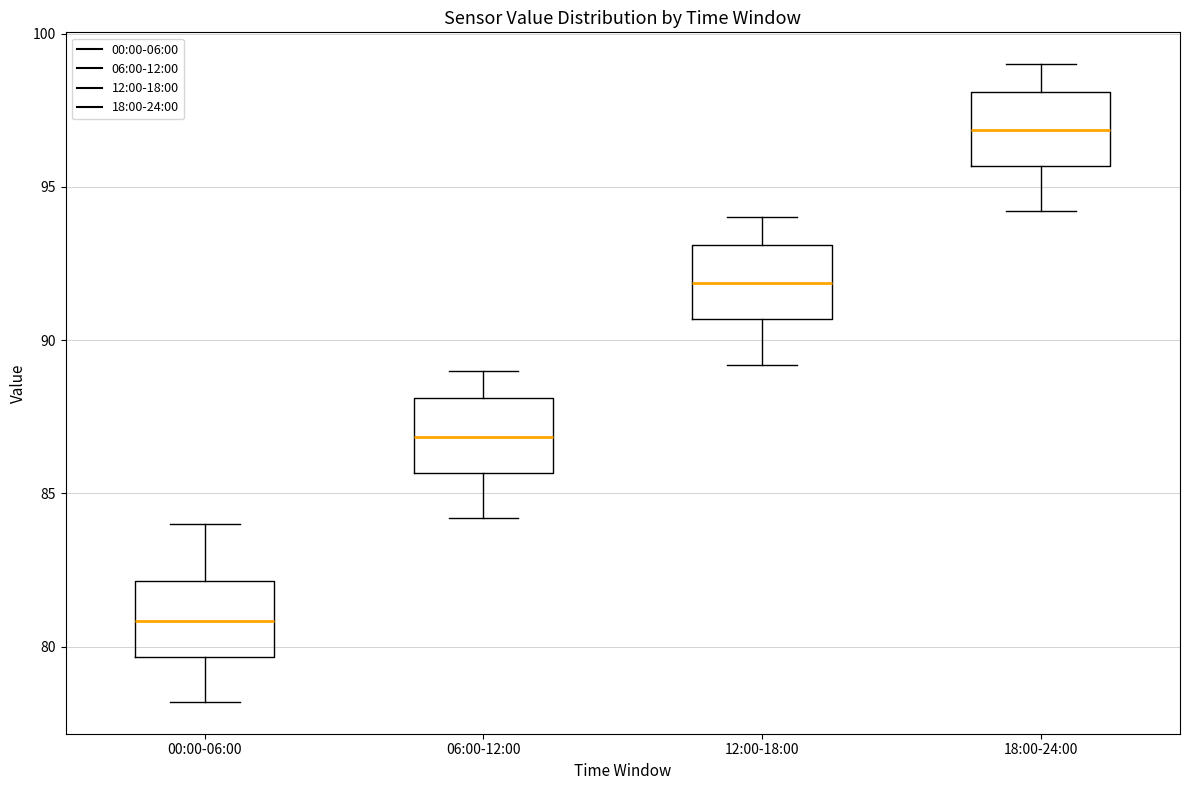

Where is the lower edge of the box for 12:00-18:00 on the y-axis? The values are not printed on the chart, so give them approximately, as read against the axis.

90.5